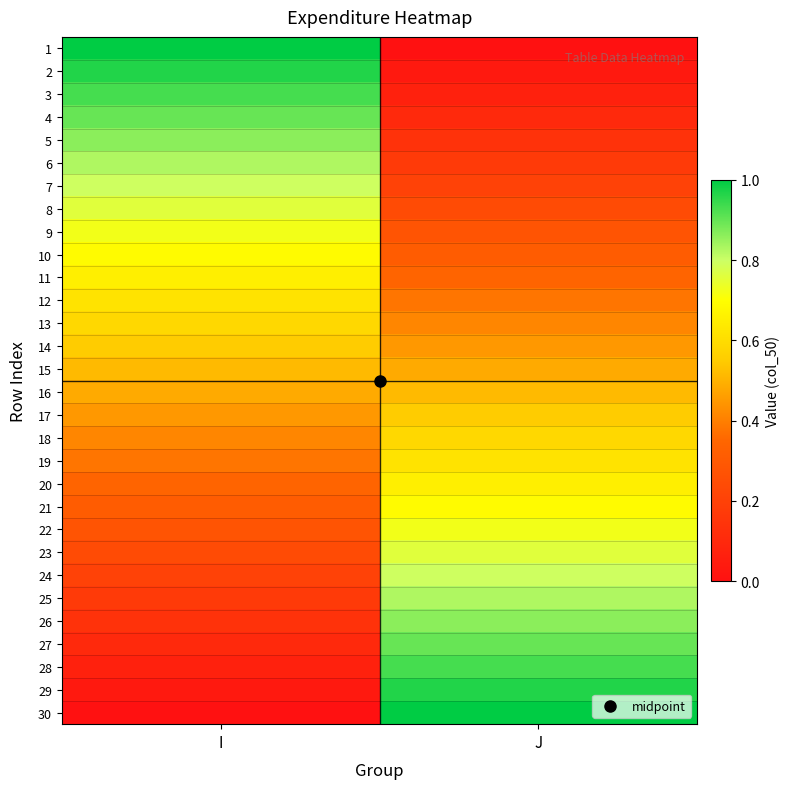

What is the maximum value shown in the chart?

1.0